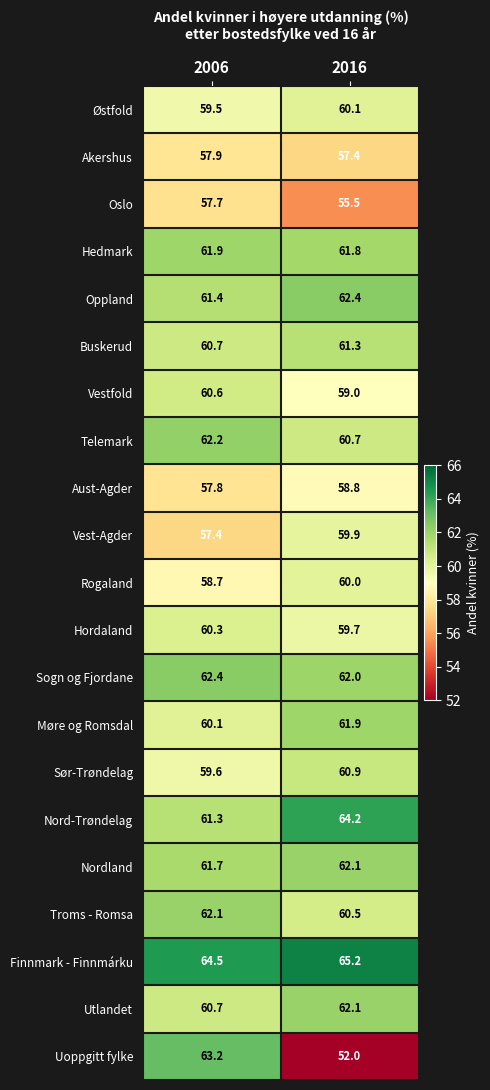

How many data points in Vestfold are above 60?

1